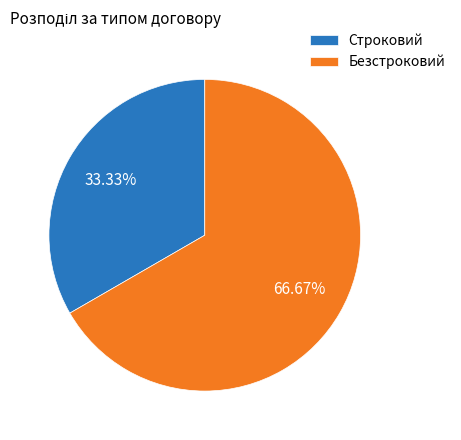

To the nearest percent, what is the combined percentage of Строковий and Безстроковий?

100%